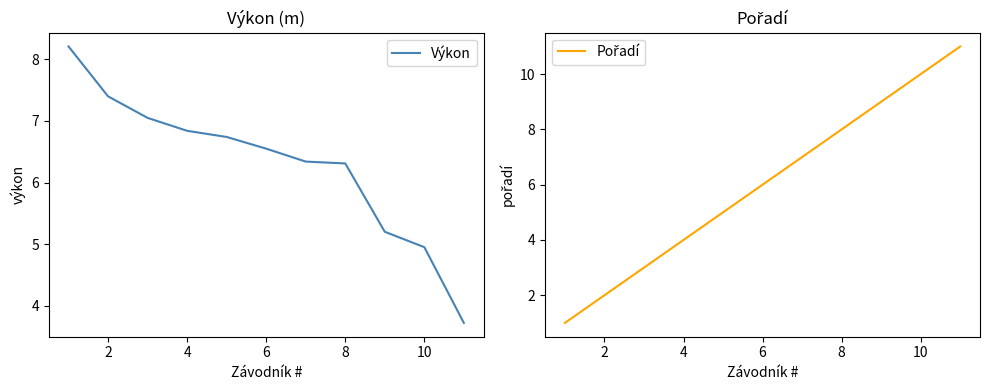

What is the smallest value displayed?

1.0